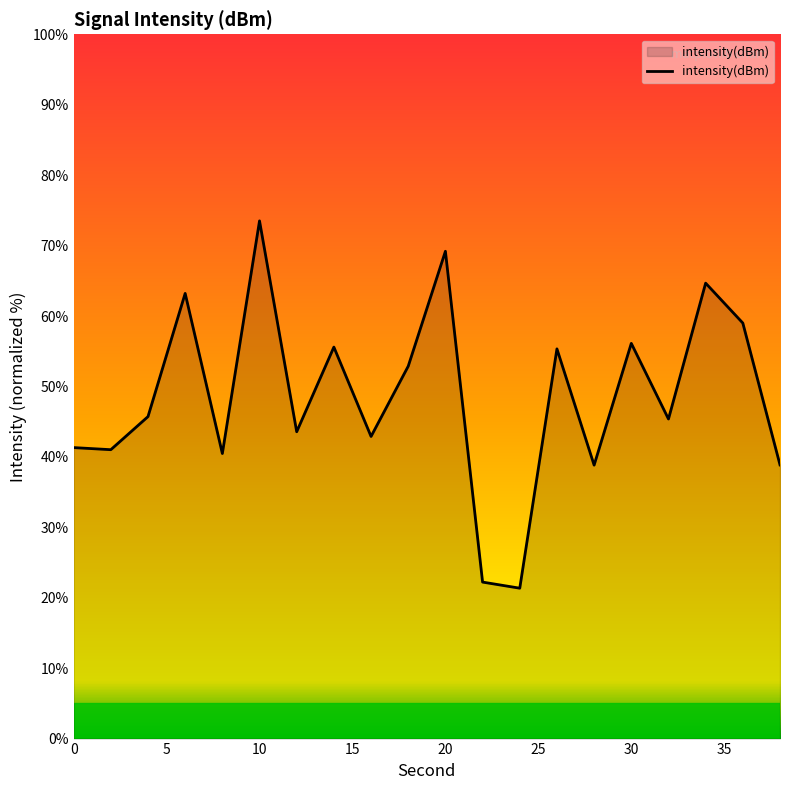

What is the maximum value shown in the chart?

73.5